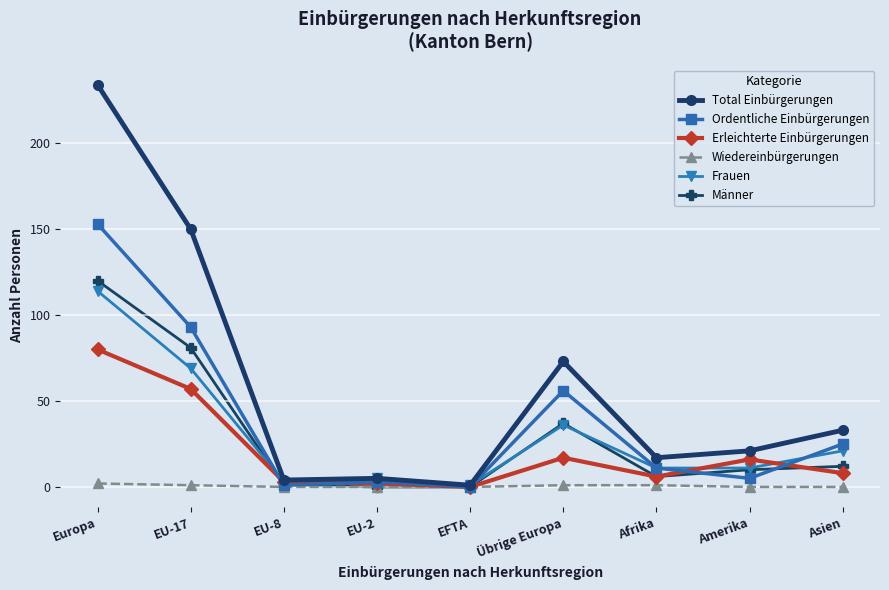

What is the sum of all Ordentliche Einbürgerungen values?

347